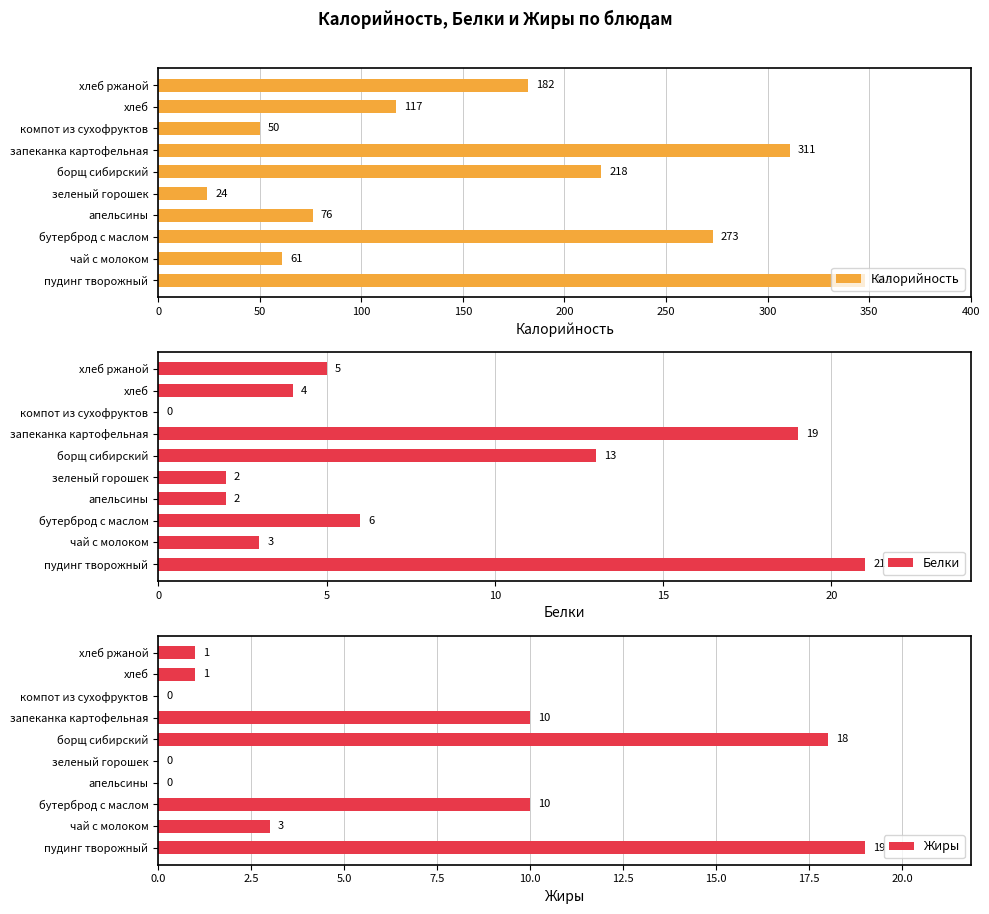

Reading left to right, what are all the values shown in this chart?

Калорийность: 348	61	273	76	24	218	311	50	117	182
Белки: 21	3	6	2	2	13	19	0	4	5
Жиры: 19	3	10	0	0	18	10	0	1	1